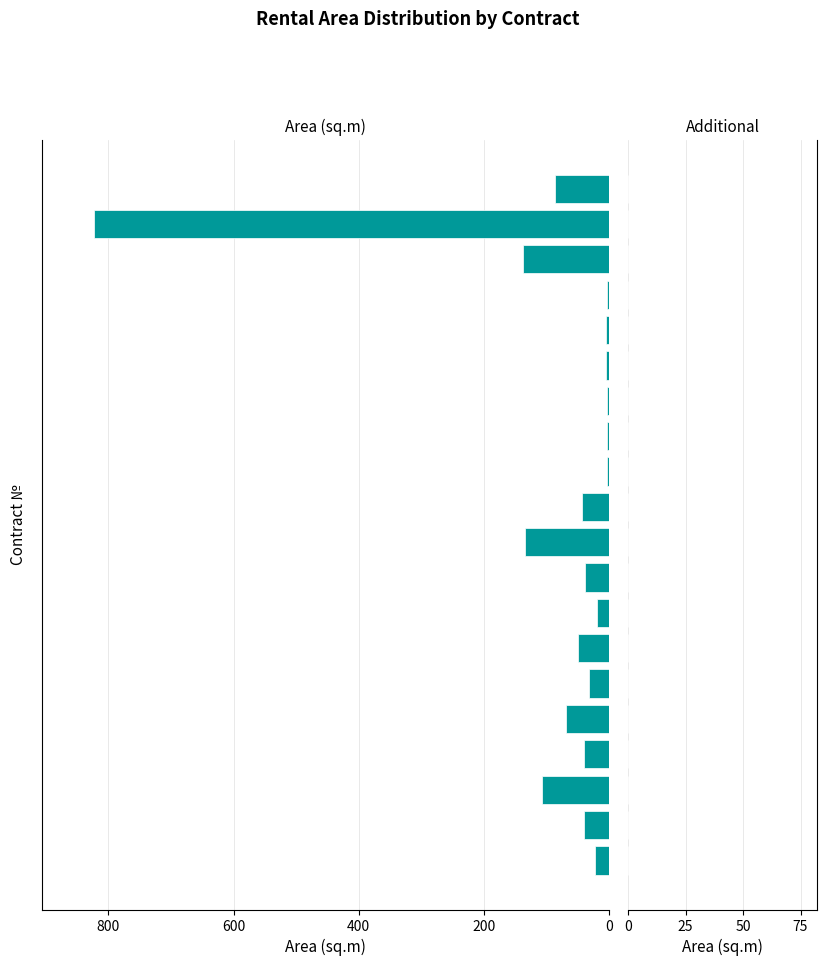

What is the difference between the maximum and minimum values?

820.0